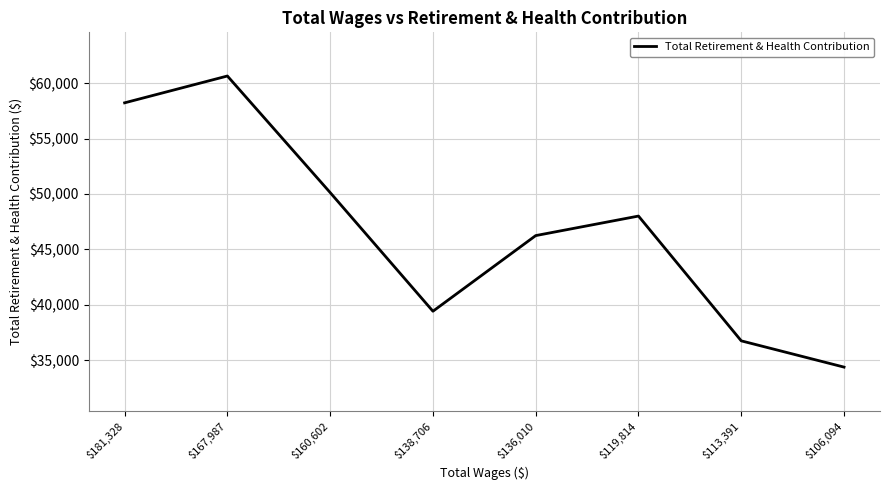

Where does the data first go above 48010?

$181,328